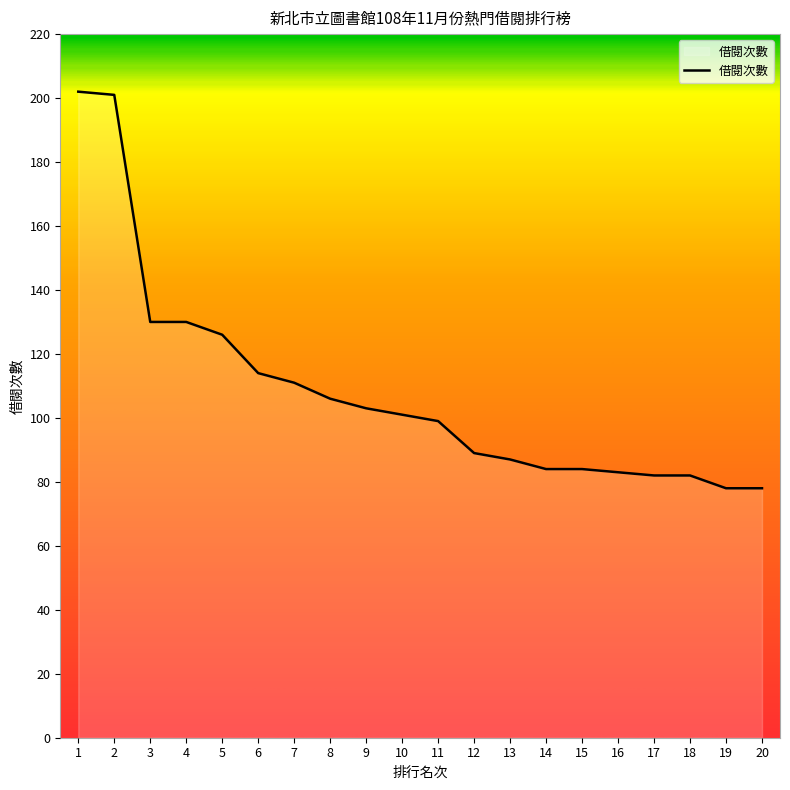

Which has a higher value, 6 or 3?

3